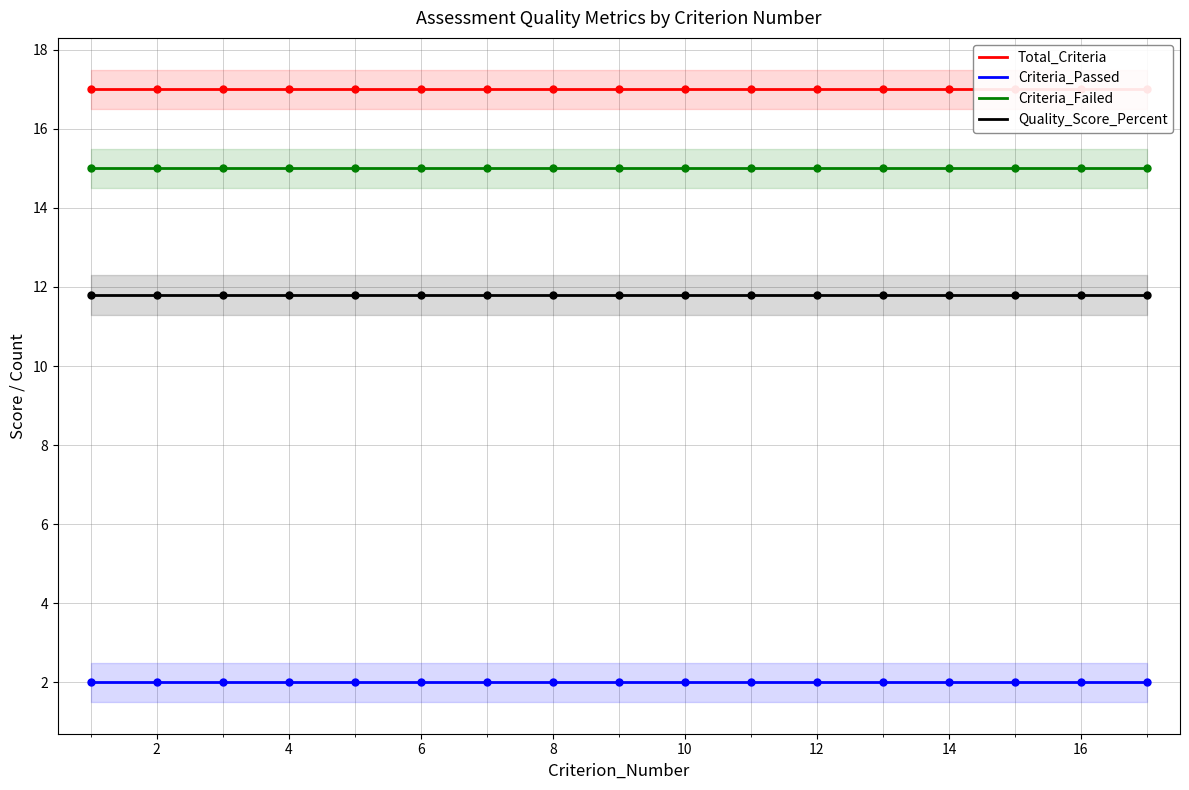

Reading right to left, list all the values displayed in this chart.

Total_Criteria: 17.0	17.0	17.0	17.0	17.0	17.0	17.0	17.0	17.0	17.0	17.0	17.0	17.0	17.0	17.0	17.0	17.0
Criteria_Passed: 2.0	2.0	2.0	2.0	2.0	2.0	2.0	2.0	2.0	2.0	2.0	2.0	2.0	2.0	2.0	2.0	2.0
Criteria_Failed: 15.0	15.0	15.0	15.0	15.0	15.0	15.0	15.0	15.0	15.0	15.0	15.0	15.0	15.0	15.0	15.0	15.0
Quality_Score_Percent: 11.8	11.8	11.8	11.8	11.8	11.8	11.8	11.8	11.8	11.8	11.8	11.8	11.8	11.8	11.8	11.8	11.8